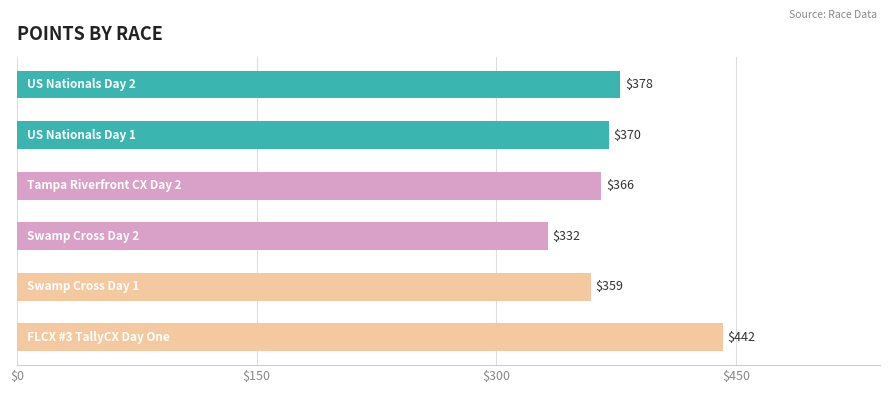

What is the average value?

374.4